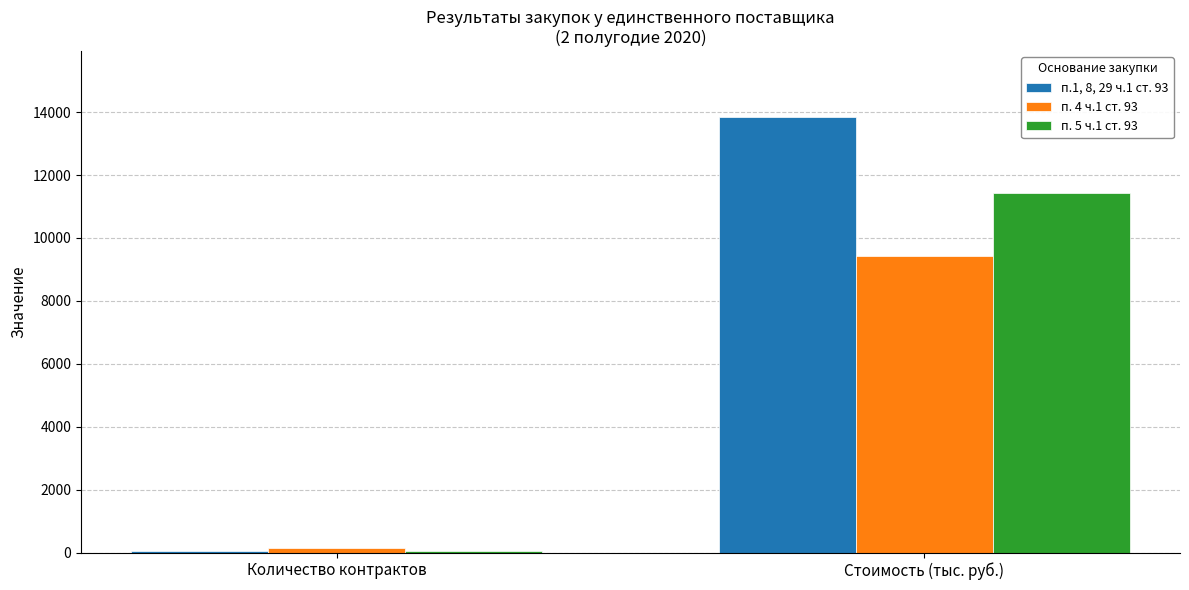

Reading left to right, extract all data points from this chart.

п.1, 8, 29 ч.1 ст. 93: 43.0	13857.7
п. 4 ч.1 ст. 93: 146.0	9410.7
п. 5 ч.1 ст. 93: 39.0	11423.0